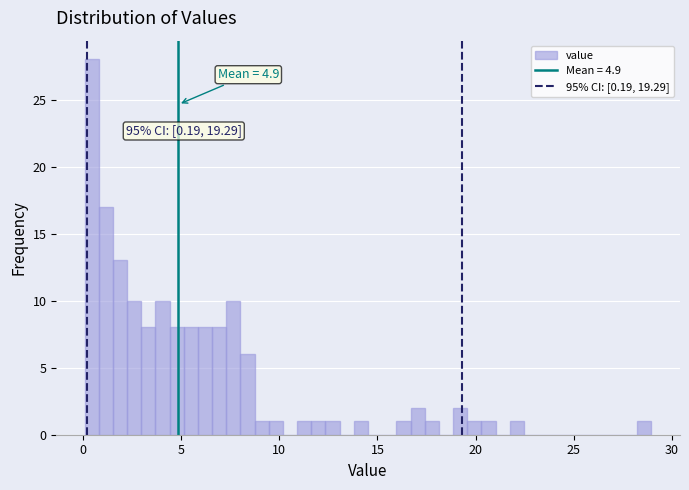

Read against the x-axis, roughly where is the centre of the tallest bar?

0.5